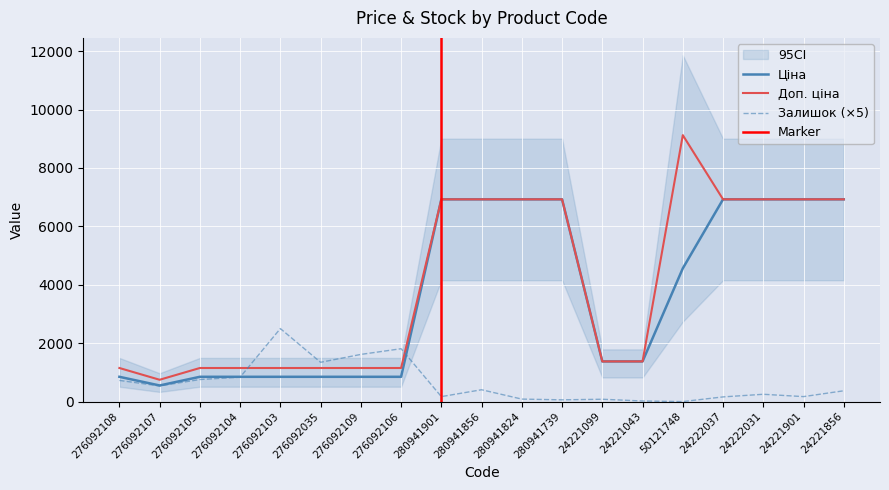

Which series ends up on top after the final intersection of Ціна and Залишок?

Ціна